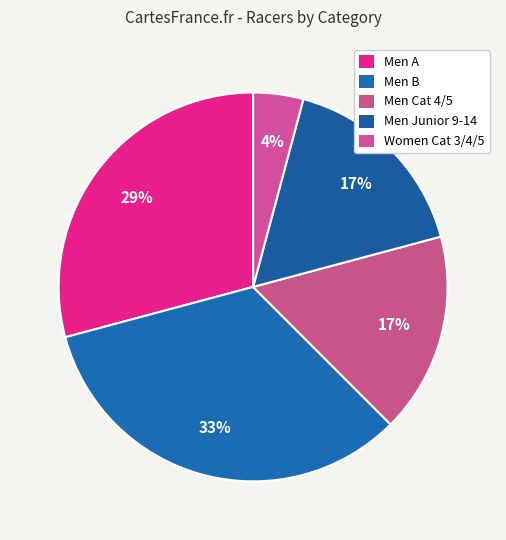

Count the number of slices in the pie.

5